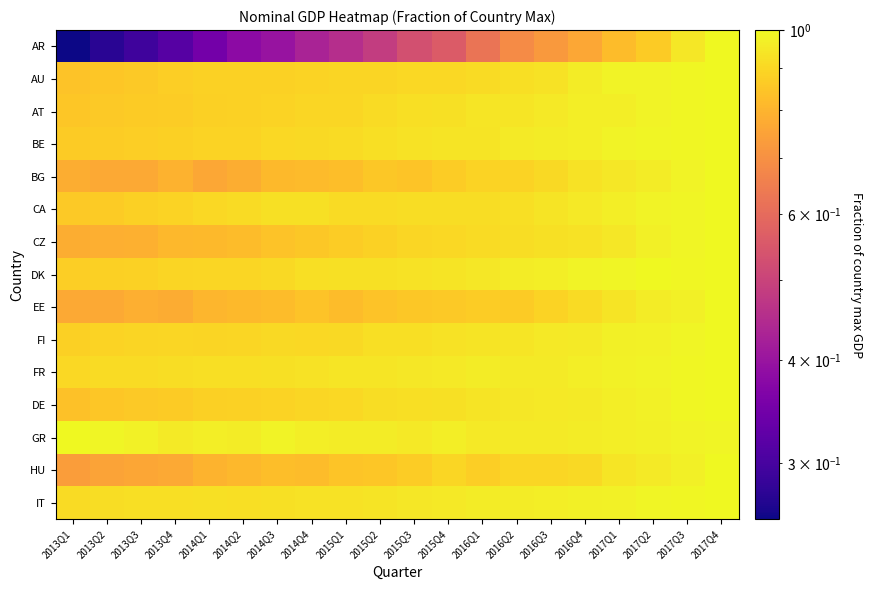

Reading left to right, transcribe all the data shown in this chart.

AR: 2013Q1=0.3	2013Q2=0.3	2013Q3=0.3	2013Q4=0.3	2014Q1=0.3	2014Q2=0.4	2014Q3=0.4	2014Q4=0.4	2015Q1=0.5	2015Q2=0.5	2015Q3=0.5	2015Q4=0.6	2016Q1=0.6	2016Q2=0.7	2016Q3=0.7	2016Q4=0.8	2017Q1=0.8	2017Q2=0.9	2017Q3=0.9	2017Q4=1.0
AU: 2013Q1=0.8	2013Q2=0.9	2013Q3=0.9	2013Q4=0.9	2014Q1=0.9	2014Q2=0.9	2014Q3=0.9	2014Q4=0.9	2015Q1=0.9	2015Q2=0.9	2015Q3=0.9	2015Q4=0.9	2016Q1=0.9	2016Q2=0.9	2016Q3=0.9	2016Q4=1.0	2017Q1=1.0	2017Q2=1.0	2017Q3=1.0	2017Q4=1.0
AT: 2013Q1=0.9	2013Q2=0.9	2013Q3=0.9	2013Q4=0.9	2014Q1=0.9	2014Q2=0.9	2014Q3=0.9	2014Q4=0.9	2015Q1=0.9	2015Q2=0.9	2015Q3=0.9	2015Q4=0.9	2016Q1=0.9	2016Q2=0.9	2016Q3=1.0	2016Q4=1.0	2017Q1=1.0	2017Q2=1.0	2017Q3=1.0	2017Q4=1.0
BE: 2013Q1=0.9	2013Q2=0.9	2013Q3=0.9	2013Q4=0.9	2014Q1=0.9	2014Q2=0.9	2014Q3=0.9	2014Q4=0.9	2015Q1=0.9	2015Q2=0.9	2015Q3=0.9	2015Q4=0.9	2016Q1=0.9	2016Q2=1.0	2016Q3=1.0	2016Q4=1.0	2017Q1=1.0	2017Q2=1.0	2017Q3=1.0	2017Q4=1.0
BG: 2013Q1=0.8	2013Q2=0.8	2013Q3=0.8	2013Q4=0.8	2014Q1=0.8	2014Q2=0.8	2014Q3=0.8	2014Q4=0.8	2015Q1=0.8	2015Q2=0.9	2015Q3=0.8	2015Q4=0.9	2016Q1=0.9	2016Q2=0.9	2016Q3=0.9	2016Q4=0.9	2017Q1=0.9	2017Q2=1.0	2017Q3=1.0	2017Q4=1.0
CA: 2013Q1=0.9	2013Q2=0.9	2013Q3=0.9	2013Q4=0.9	2014Q1=0.9	2014Q2=0.9	2014Q3=0.9	2014Q4=0.9	2015Q1=0.9	2015Q2=0.9	2015Q3=0.9	2015Q4=0.9	2016Q1=0.9	2016Q2=0.9	2016Q3=0.9	2016Q4=1.0	2017Q1=1.0	2017Q2=1.0	2017Q3=1.0	2017Q4=1.0
CZ: 2013Q1=0.8	2013Q2=0.8	2013Q3=0.8	2013Q4=0.8	2014Q1=0.8	2014Q2=0.8	2014Q3=0.8	2014Q4=0.9	2015Q1=0.9	2015Q2=0.9	2015Q3=0.9	2015Q4=0.9	2016Q1=0.9	2016Q2=0.9	2016Q3=0.9	2016Q4=0.9	2017Q1=0.9	2017Q2=1.0	2017Q3=1.0	2017Q4=1.0
DK: 2013Q1=0.9	2013Q2=0.9	2013Q3=0.9	2013Q4=0.9	2014Q1=0.9	2014Q2=0.9	2014Q3=0.9	2014Q4=0.9	2015Q1=0.9	2015Q2=0.9	2015Q3=0.9	2015Q4=0.9	2016Q1=0.9	2016Q2=1.0	2016Q3=1.0	2016Q4=1.0	2017Q1=1.0	2017Q2=1.0	2017Q3=1.0	2017Q4=1.0
EE: 2013Q1=0.8	2013Q2=0.8	2013Q3=0.8	2013Q4=0.8	2014Q1=0.8	2014Q2=0.8	2014Q3=0.8	2014Q4=0.8	2015Q1=0.8	2015Q2=0.8	2015Q3=0.9	2015Q4=0.9	2016Q1=0.9	2016Q2=0.9	2016Q3=0.9	2016Q4=0.9	2017Q1=0.9	2017Q2=1.0	2017Q3=1.0	2017Q4=1.0
FI: 2013Q1=0.9	2013Q2=0.9	2013Q3=0.9	2013Q4=0.9	2014Q1=0.9	2014Q2=0.9	2014Q3=0.9	2014Q4=0.9	2015Q1=0.9	2015Q2=0.9	2015Q3=0.9	2015Q4=0.9	2016Q1=0.9	2016Q2=0.9	2016Q3=1.0	2016Q4=1.0	2017Q1=1.0	2017Q2=1.0	2017Q3=1.0	2017Q4=1.0
FR: 2013Q1=0.9	2013Q2=0.9	2013Q3=0.9	2013Q4=0.9	2014Q1=0.9	2014Q2=0.9	2014Q3=0.9	2014Q4=0.9	2015Q1=0.9	2015Q2=0.9	2015Q3=0.9	2015Q4=0.9	2016Q1=1.0	2016Q2=1.0	2016Q3=1.0	2016Q4=1.0	2017Q1=1.0	2017Q2=1.0	2017Q3=1.0	2017Q4=1.0
DE: 2013Q1=0.8	2013Q2=0.8	2013Q3=0.9	2013Q4=0.9	2014Q1=0.9	2014Q2=0.9	2014Q3=0.9	2014Q4=0.9	2015Q1=0.9	2015Q2=0.9	2015Q3=0.9	2015Q4=0.9	2016Q1=0.9	2016Q2=0.9	2016Q3=0.9	2016Q4=1.0	2017Q1=1.0	2017Q2=1.0	2017Q3=1.0	2017Q4=1.0
GR: 2013Q1=1.0	2013Q2=1.0	2013Q3=1.0	2013Q4=1.0	2014Q1=1.0	2014Q2=1.0	2014Q3=1.0	2014Q4=1.0	2015Q1=1.0	2015Q2=1.0	2015Q3=1.0	2015Q4=1.0	2016Q1=1.0	2016Q2=1.0	2016Q3=1.0	2016Q4=1.0	2017Q1=1.0	2017Q2=1.0	2017Q3=1.0	2017Q4=1.0
HU: 2013Q1=0.7	2013Q2=0.8	2013Q3=0.8	2013Q4=0.8	2014Q1=0.8	2014Q2=0.8	2014Q3=0.8	2014Q4=0.8	2015Q1=0.8	2015Q2=0.9	2015Q3=0.9	2015Q4=0.9	2016Q1=0.9	2016Q2=0.9	2016Q3=0.9	2016Q4=0.9	2017Q1=0.9	2017Q2=1.0	2017Q3=1.0	2017Q4=1.0
IT: 2013Q1=0.9	2013Q2=0.9	2013Q3=0.9	2013Q4=0.9	2014Q1=0.9	2014Q2=0.9	2014Q3=0.9	2014Q4=0.9	2015Q1=0.9	2015Q2=0.9	2015Q3=0.9	2015Q4=0.9	2016Q1=1.0	2016Q2=1.0	2016Q3=1.0	2016Q4=1.0	2017Q1=1.0	2017Q2=1.0	2017Q3=1.0	2017Q4=1.0